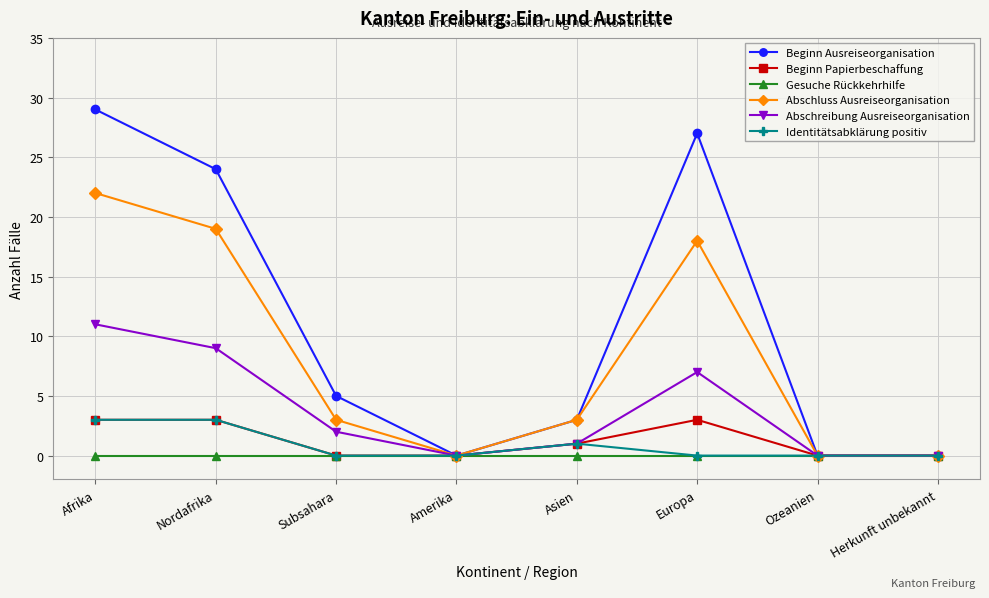

True or false: Gesuche Rückkehrhilfe has a value of 0 at Afrika.

True